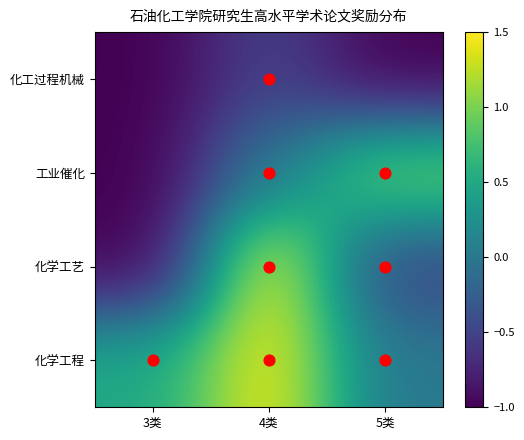

Which series has the widest spread of values?

化学工艺